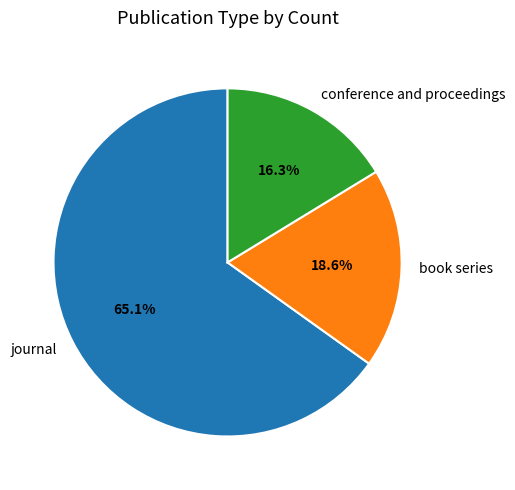

How much of the chart is everything except journal?

34.9%